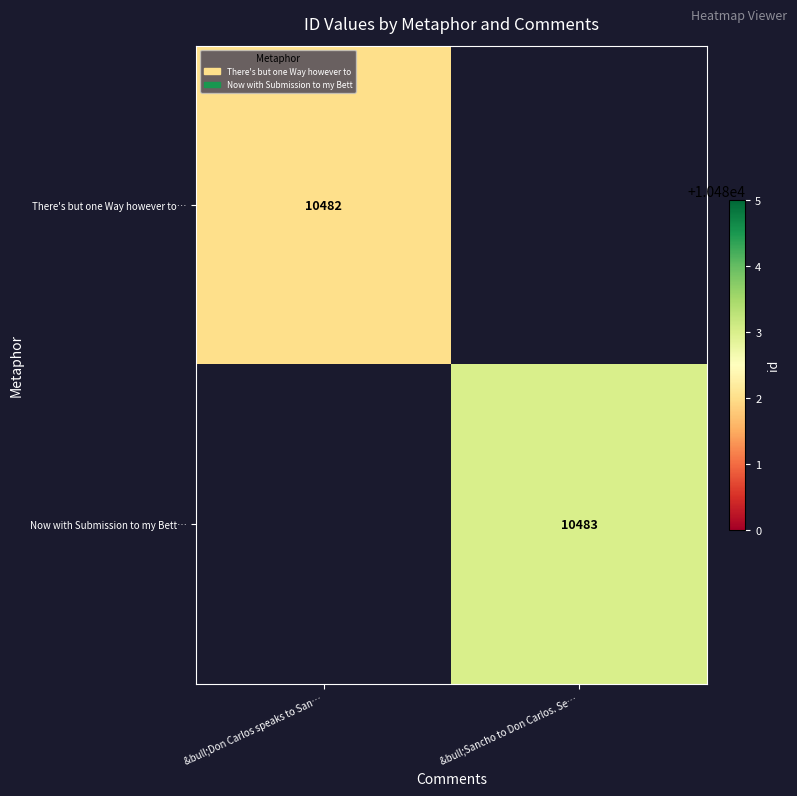

The value of Now with Submission to my Bett… at &bull;Sancho to Don Carlos. Se… is 10483. True or false?

True